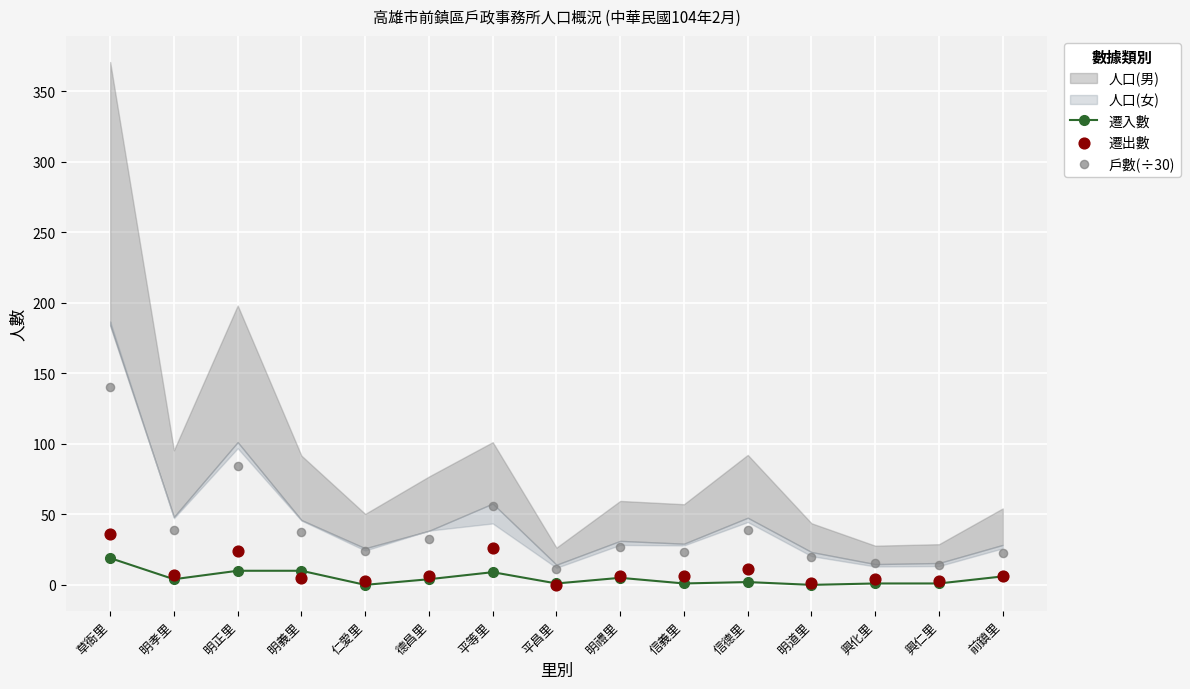

What is the total value across all series at 明禮里?

38.2